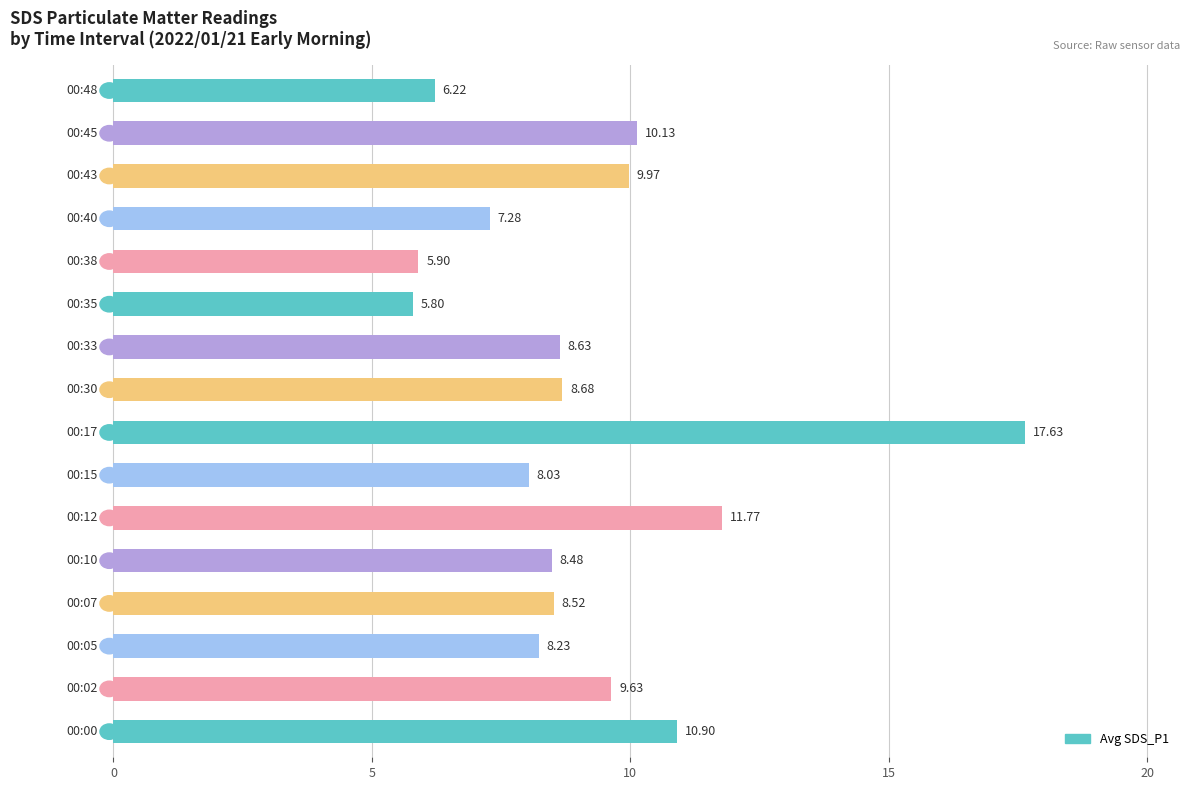

How many data points does each series have?

16